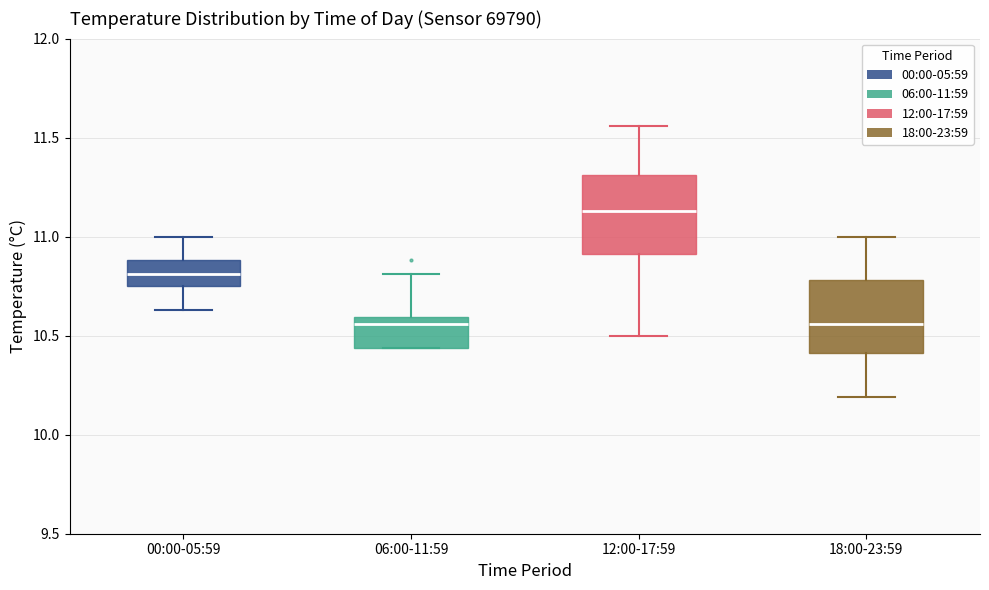

Where does the upper whisker of the box for 12:00-17:59 end on the y-axis? The values are not printed on the chart, so give them approximately, as read against the axis.

11.55